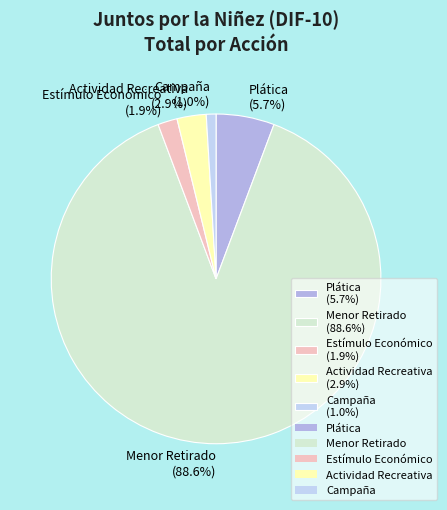

What portion of the pie excludes Campaña (1.0%)?

99.0%